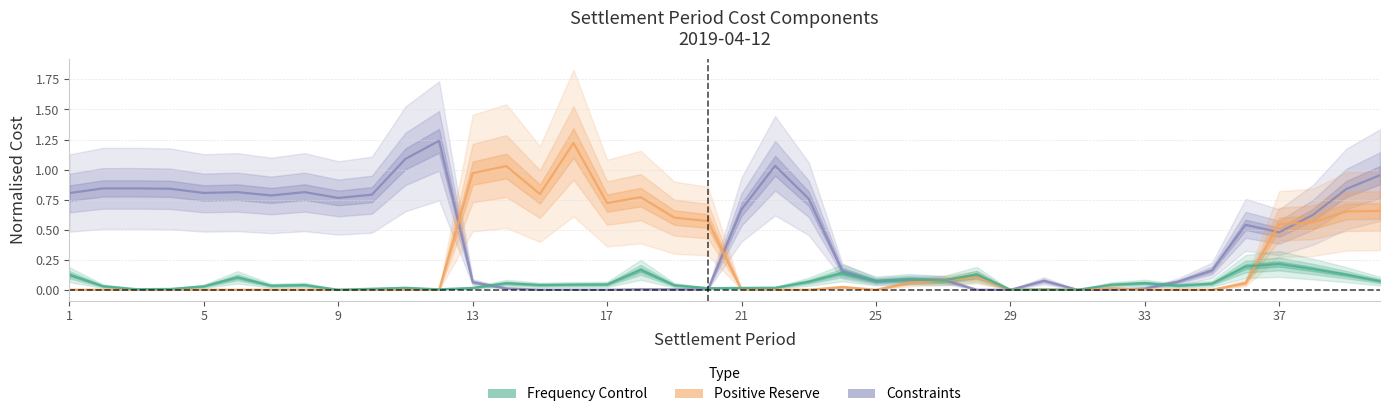

Is the value of Frequency Control at 22 greater than the value of Positive Reserve at 6?

Yes